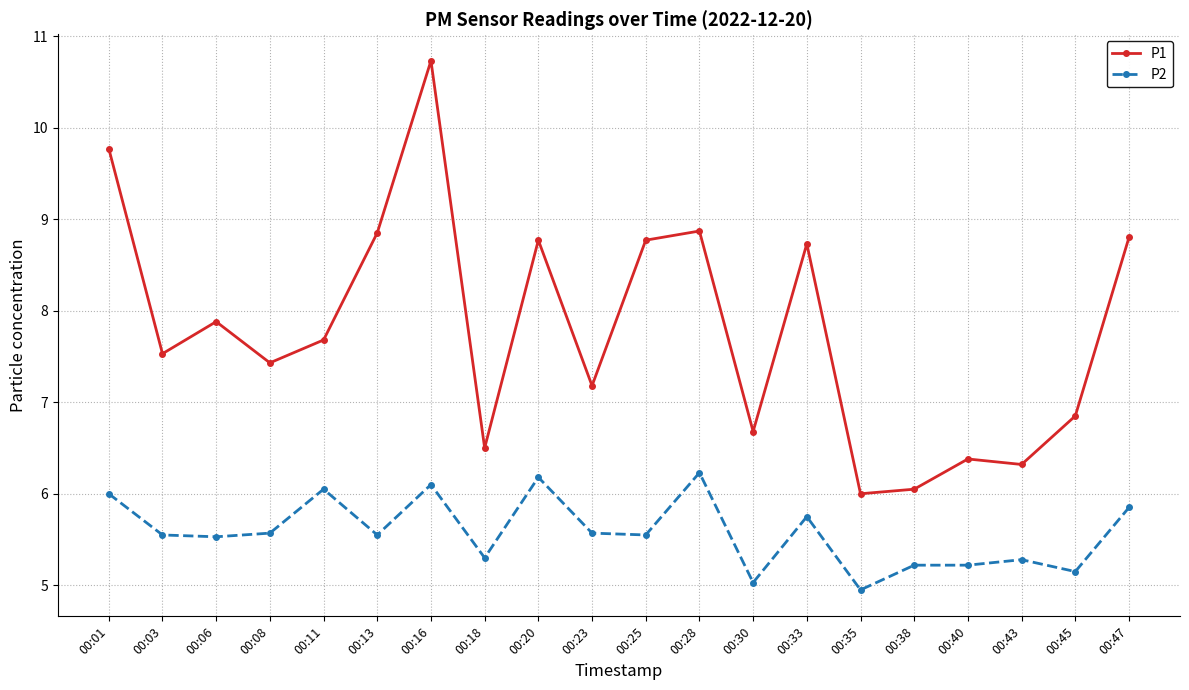

Where is the first local maximum for P1?

00:06